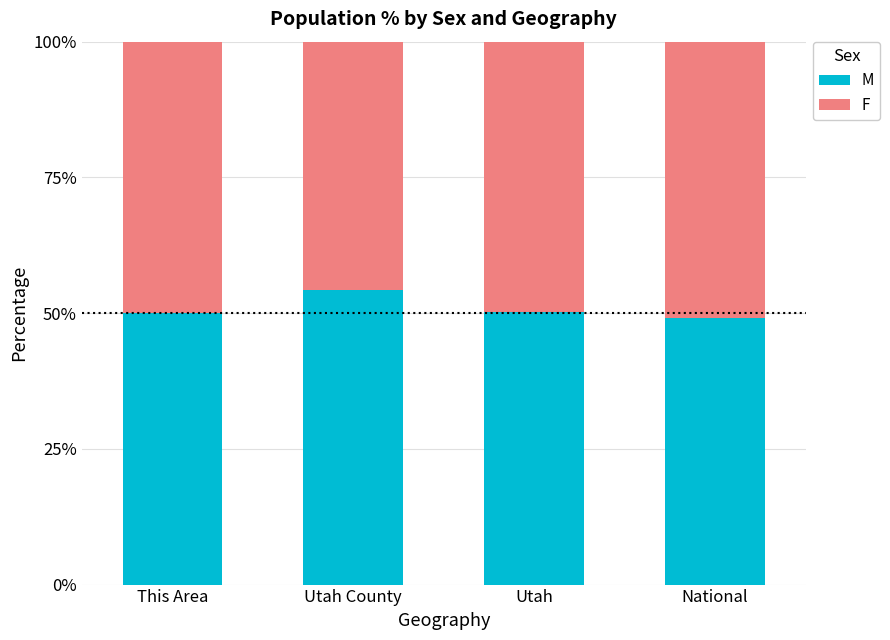

What is the average value of the M series?

50.9